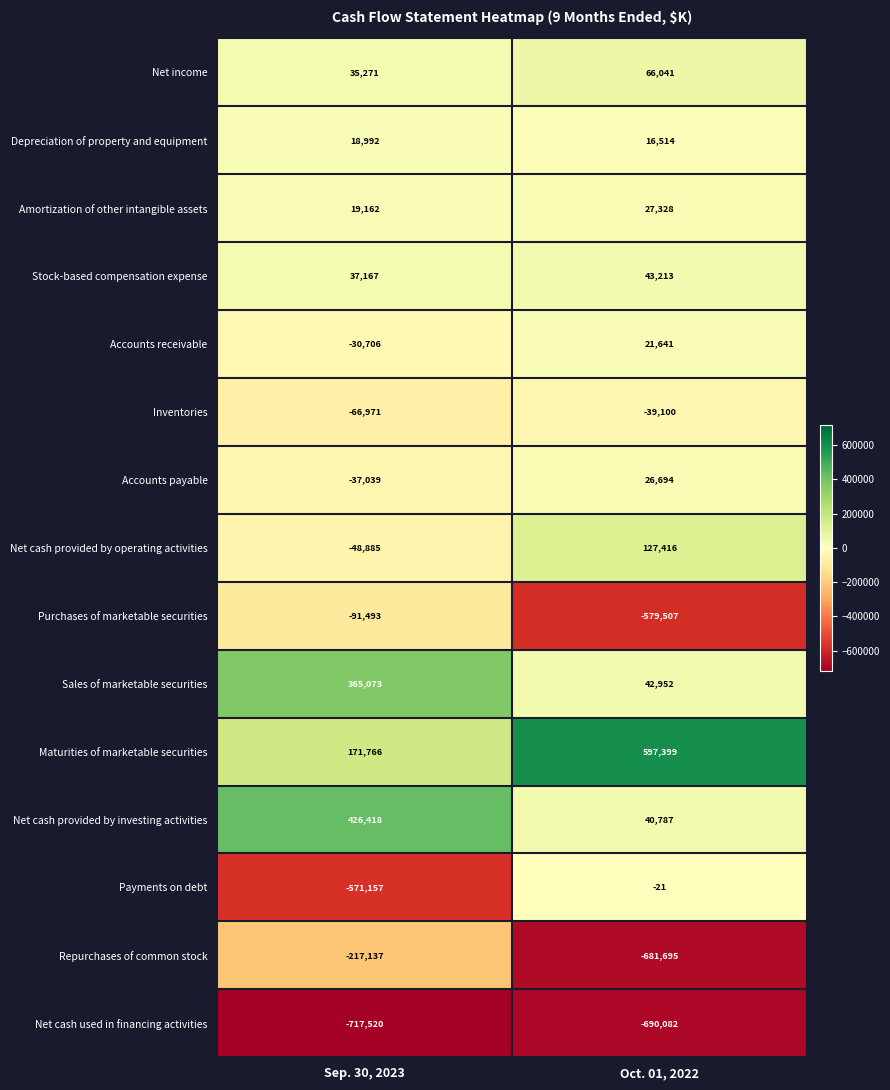

Is the value of Maturities of marketable securities at Oct. 01, 2022 greater than the value of Net cash used in financing activities at Oct. 01, 2022?

Yes